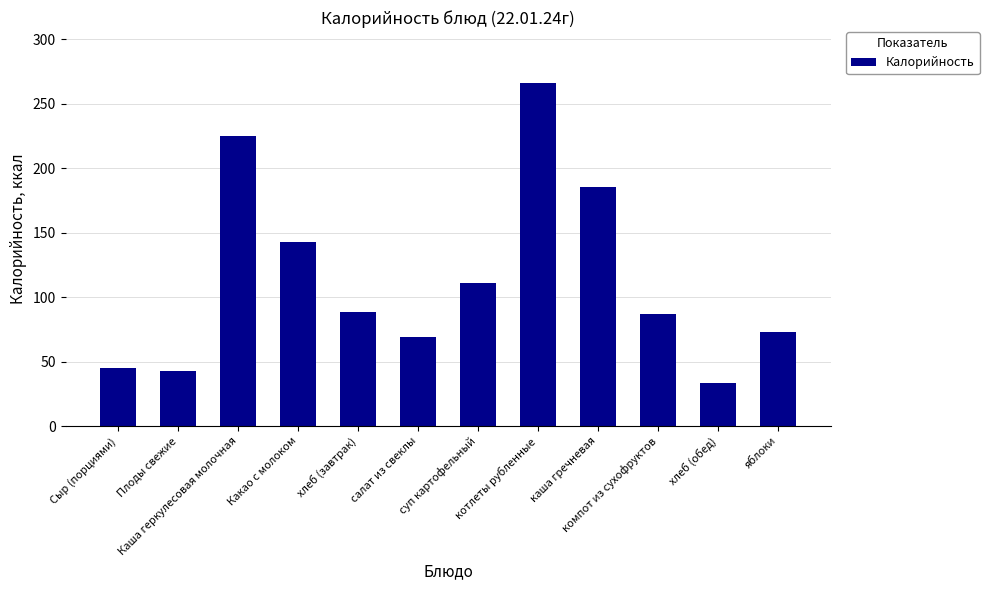

What is the minimum value shown in the chart?

33.1